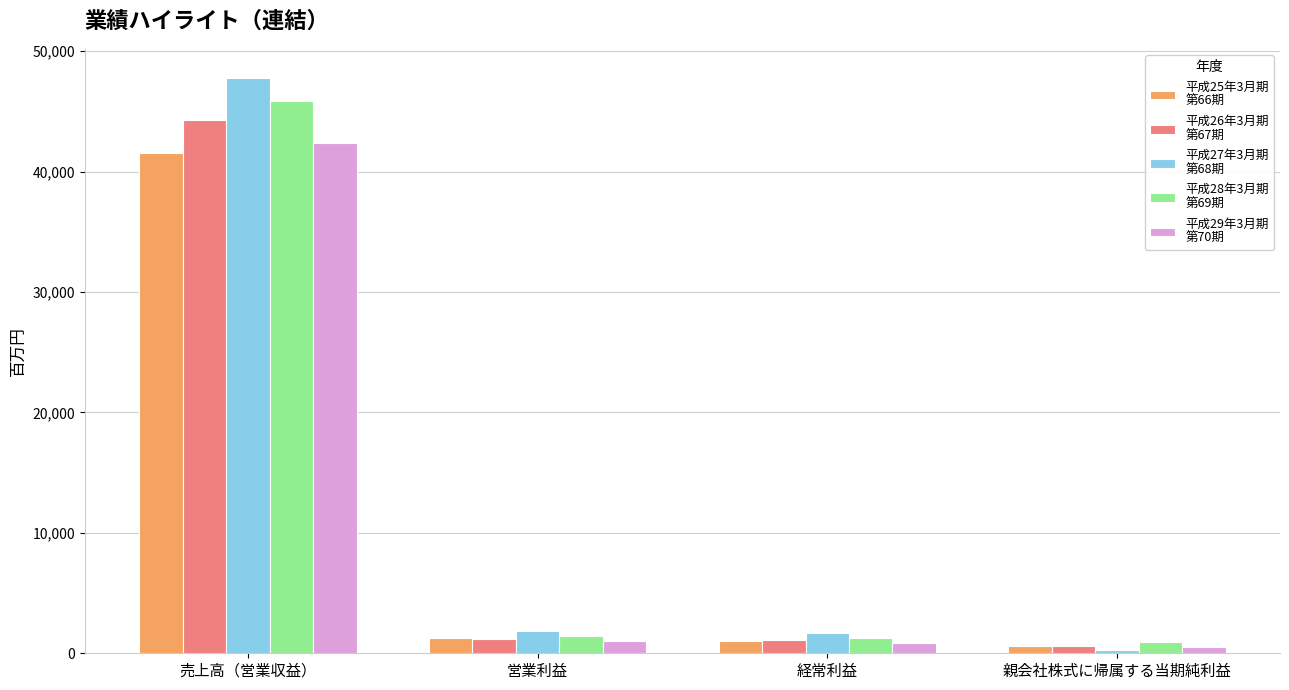

Which label corresponds to the largest value in the chart?

売上高（営業収益）